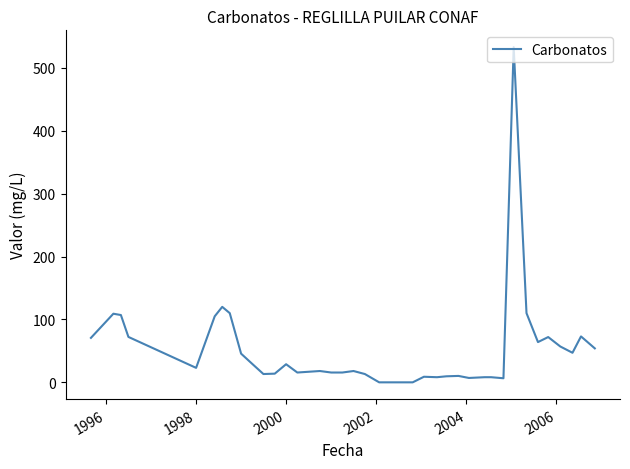

What is the greatest value displayed?

533.0